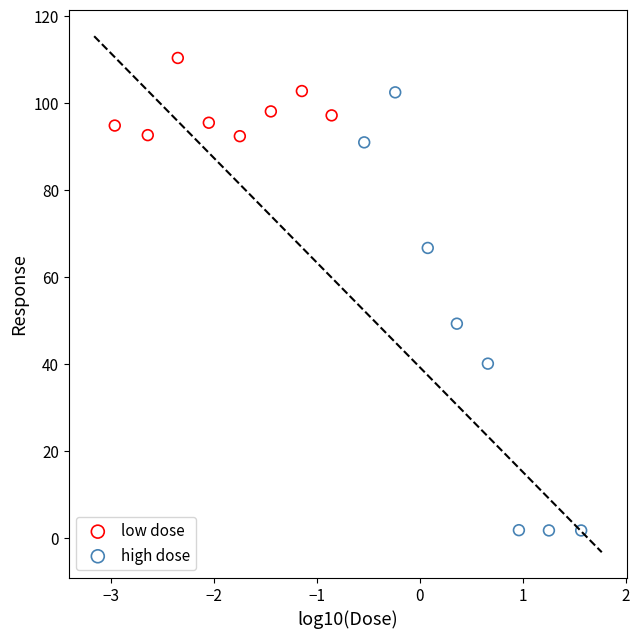

Which series reaches the minimum Y coordinate?

high dose